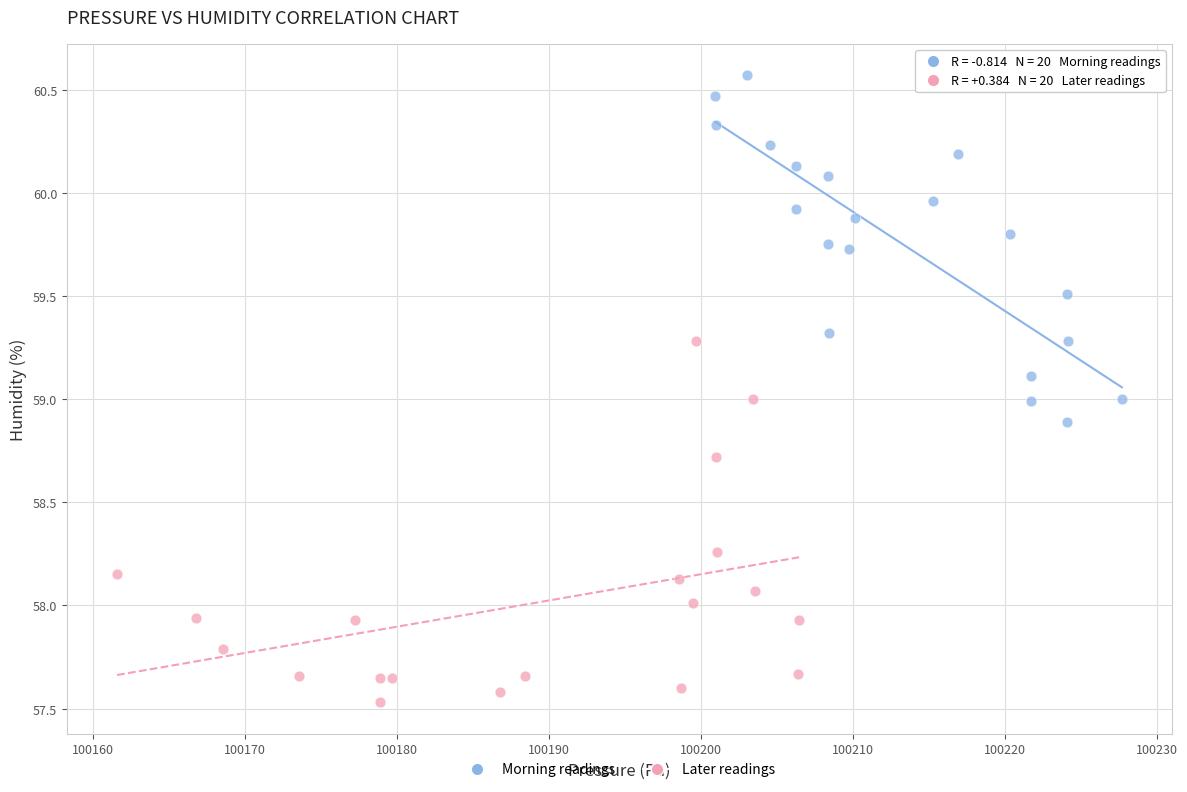

What are all the series names shown in the legend?

Morning readings, Later readings